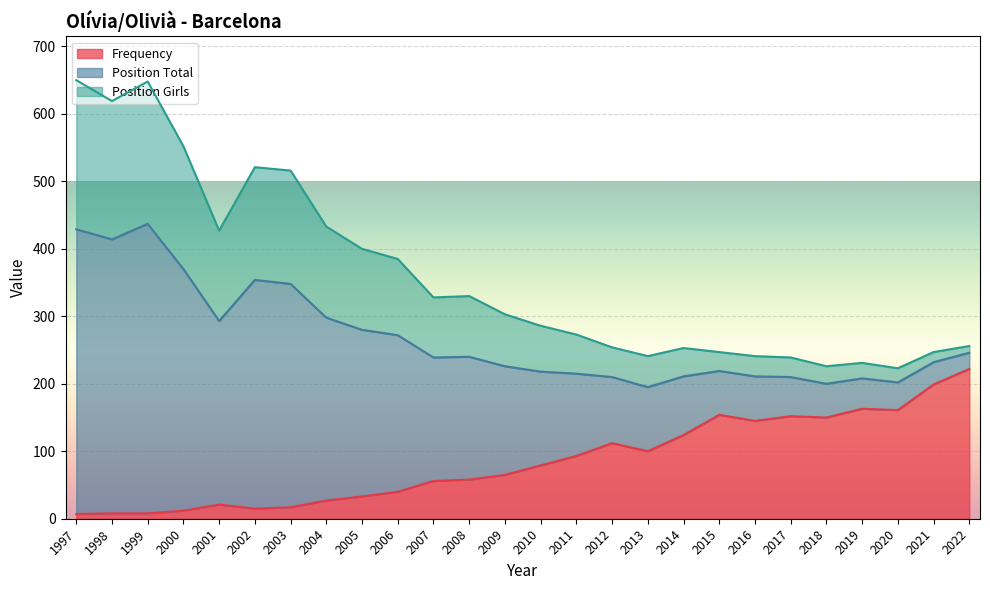

Where does the Position Total series first go above 303?

1997